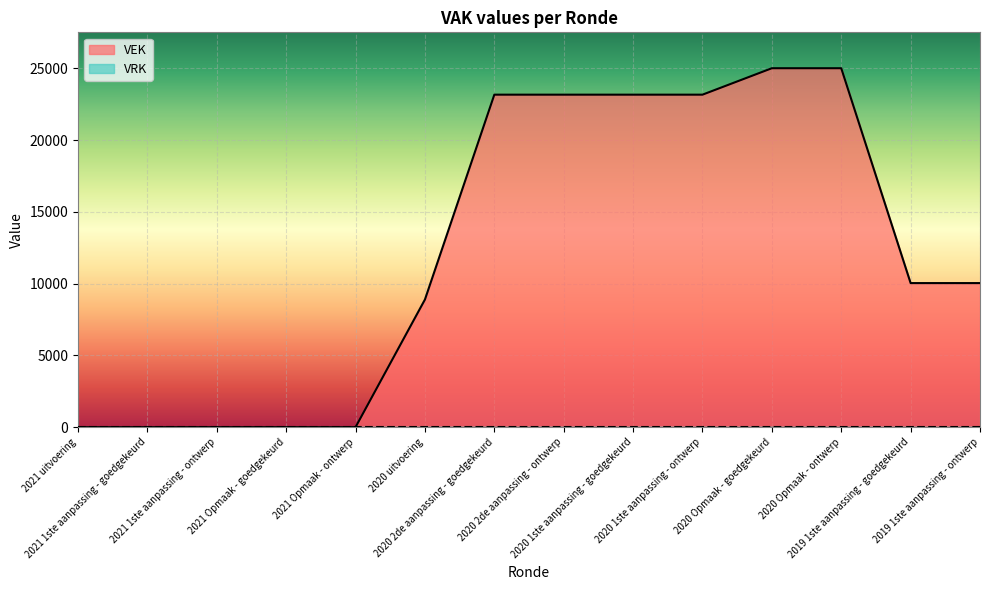

Reading left to right, transcribe all the data shown in this chart.

0	0	0	0	0	8897	23175	23175	23175	23175	25018	25018	10042	10042